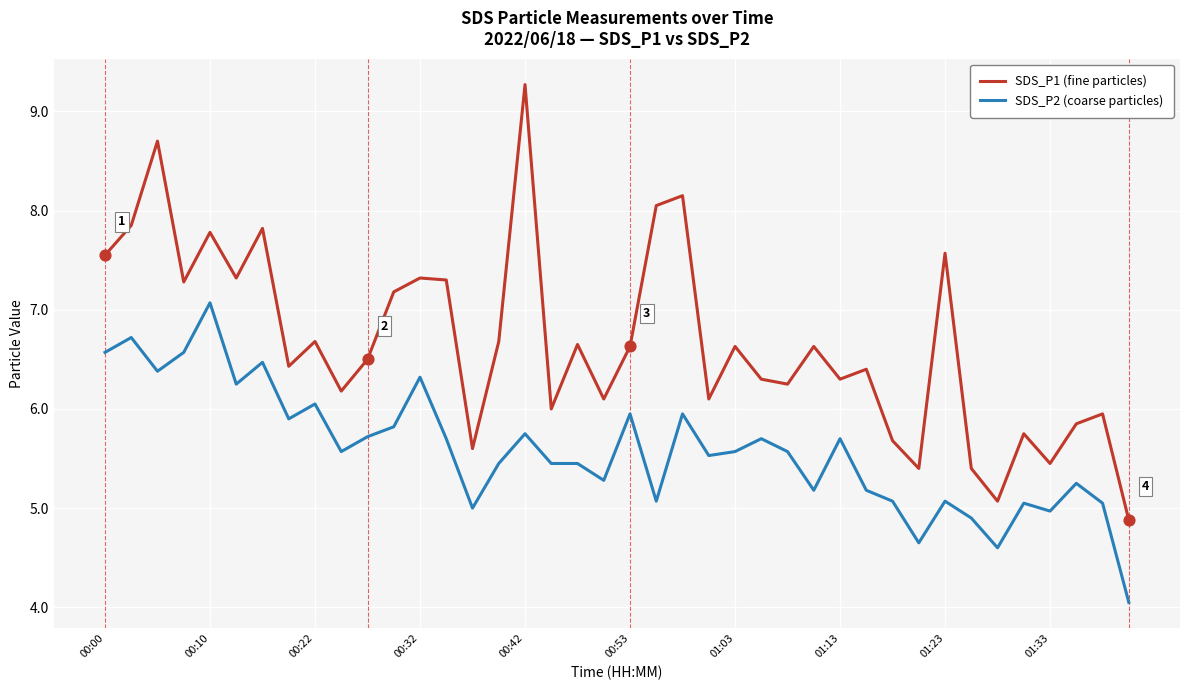

Which series has the largest total across all categories?

SDS_P1 (fine particles)